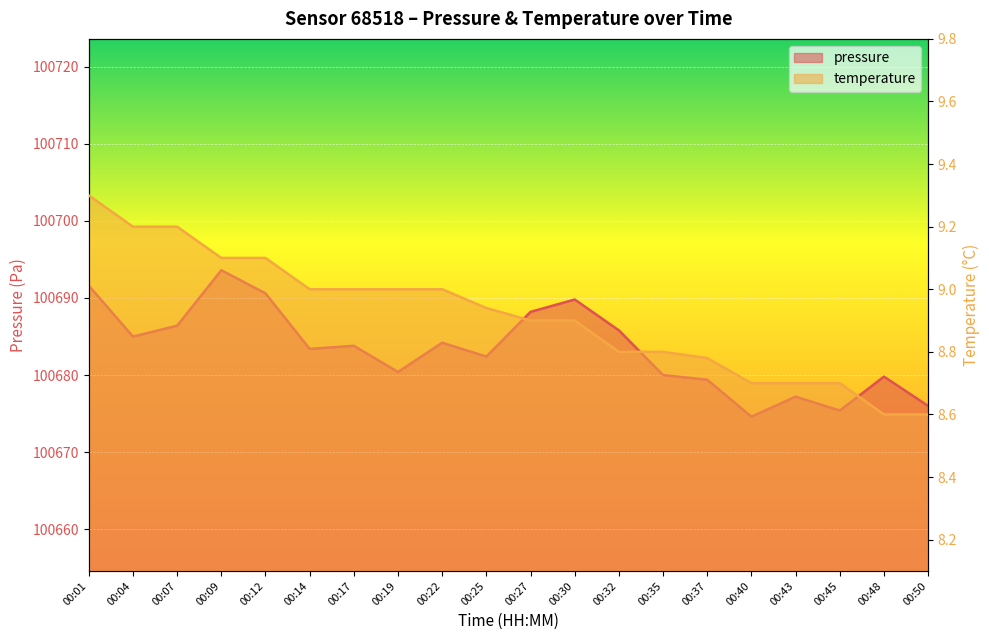

What are all the series names shown in the legend?

pressure, temperature